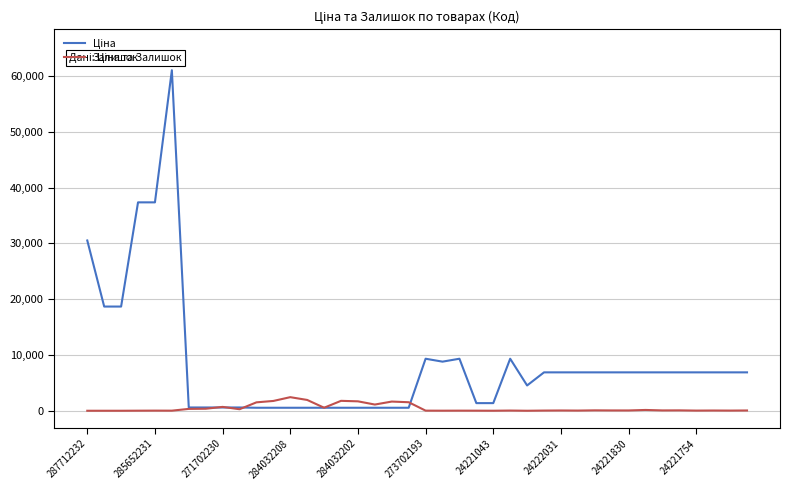

How many lines are shown in the chart?

2